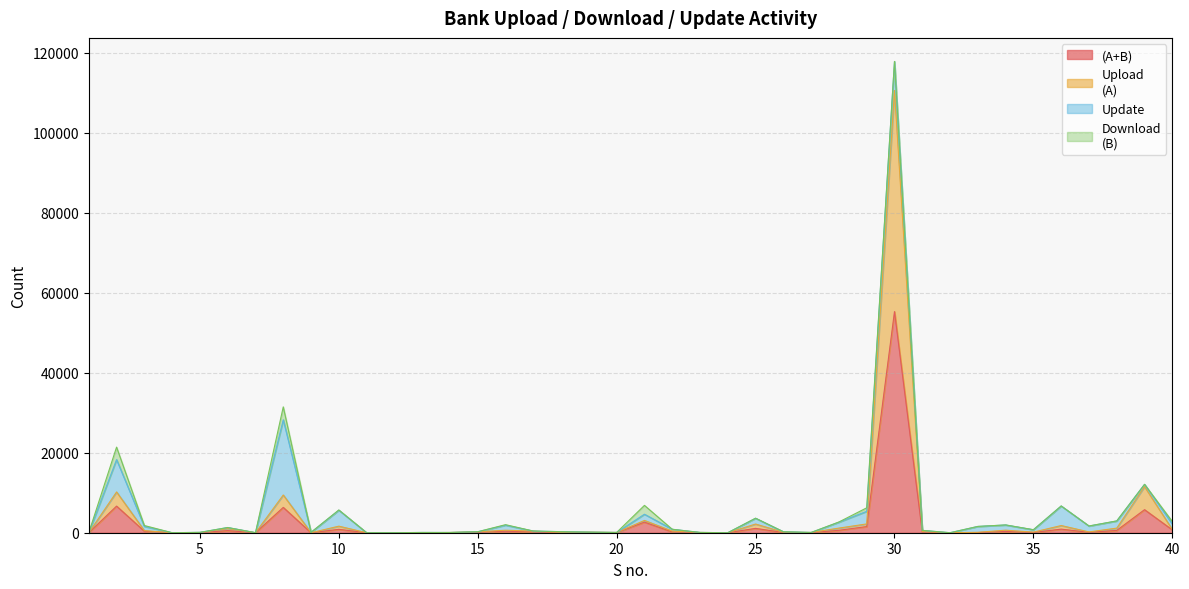

True or false: (A+B) and Upload
(A) intersect in this chart.

False